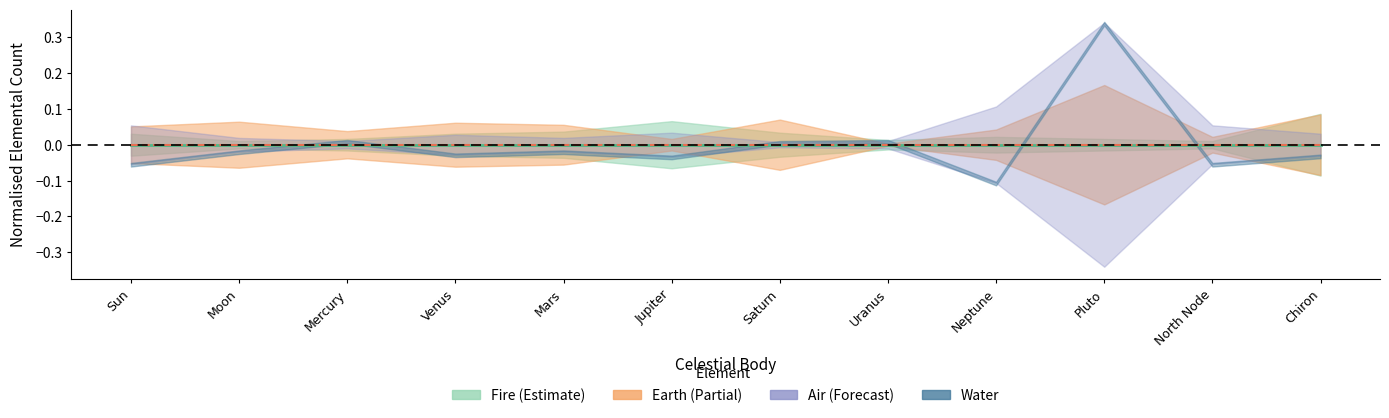

At which category does the chart reach its peak across all series?

Pluto